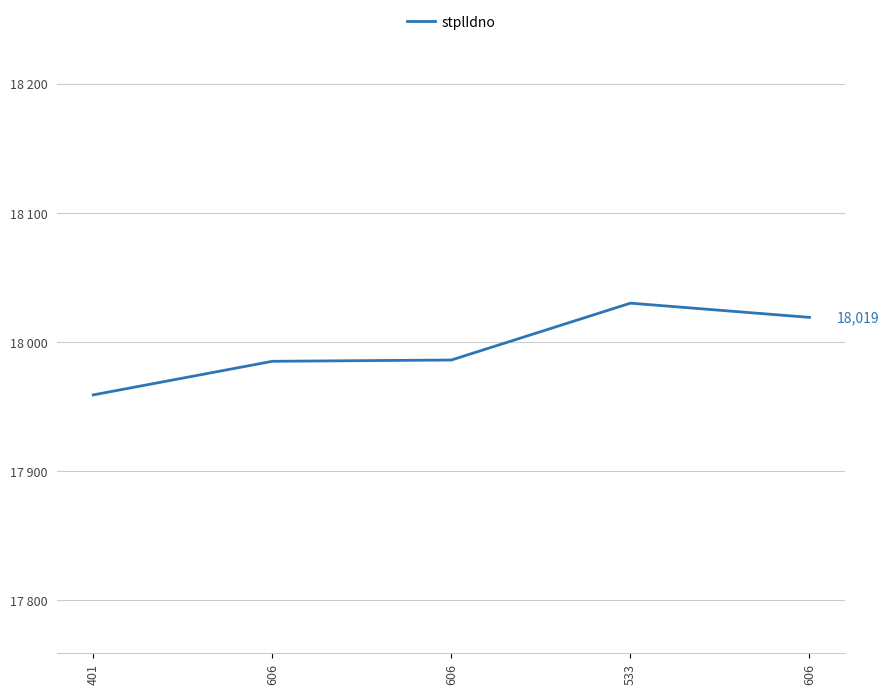

What is the average value?

17996